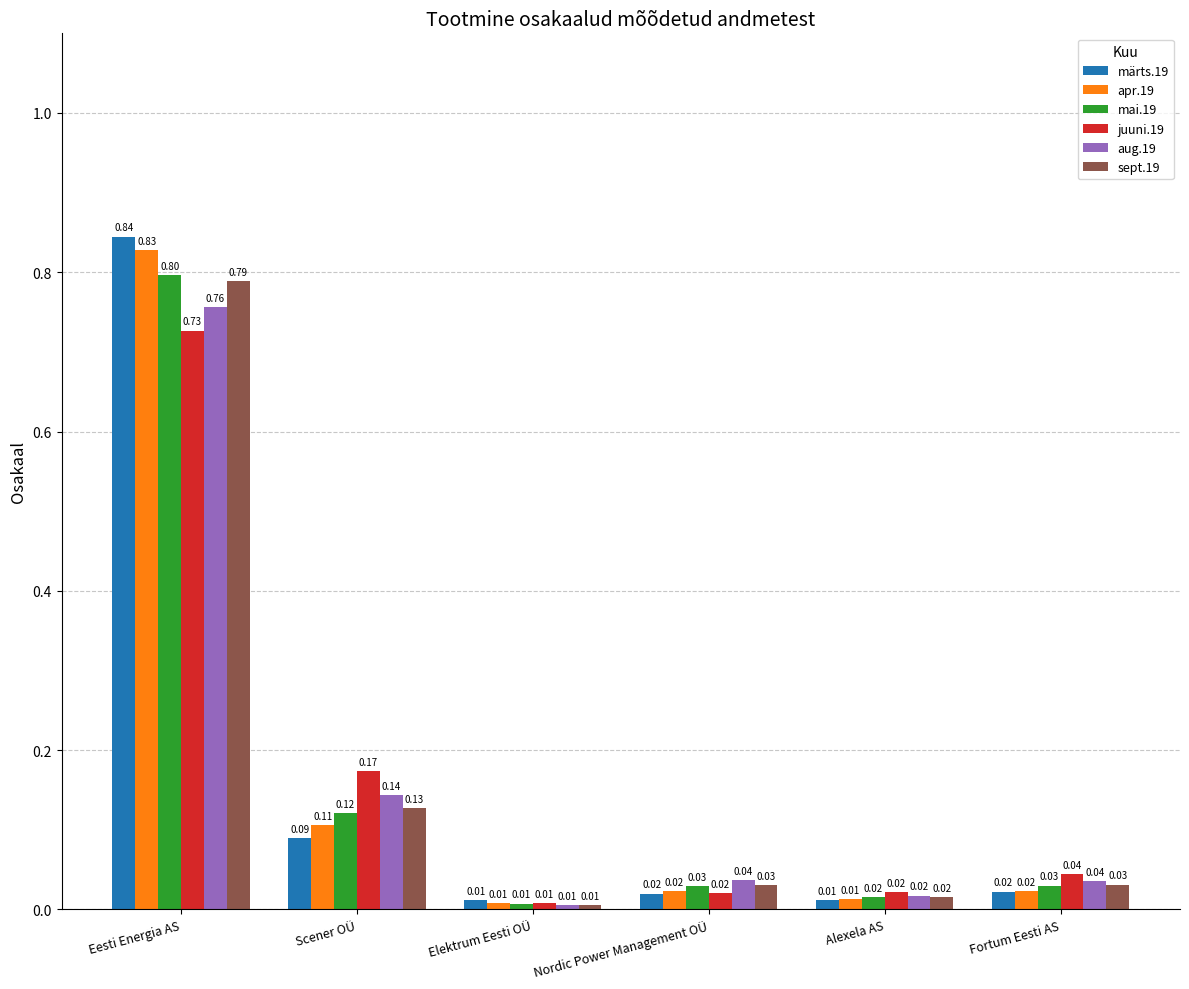

Which series has the widest spread of values?

märts.19